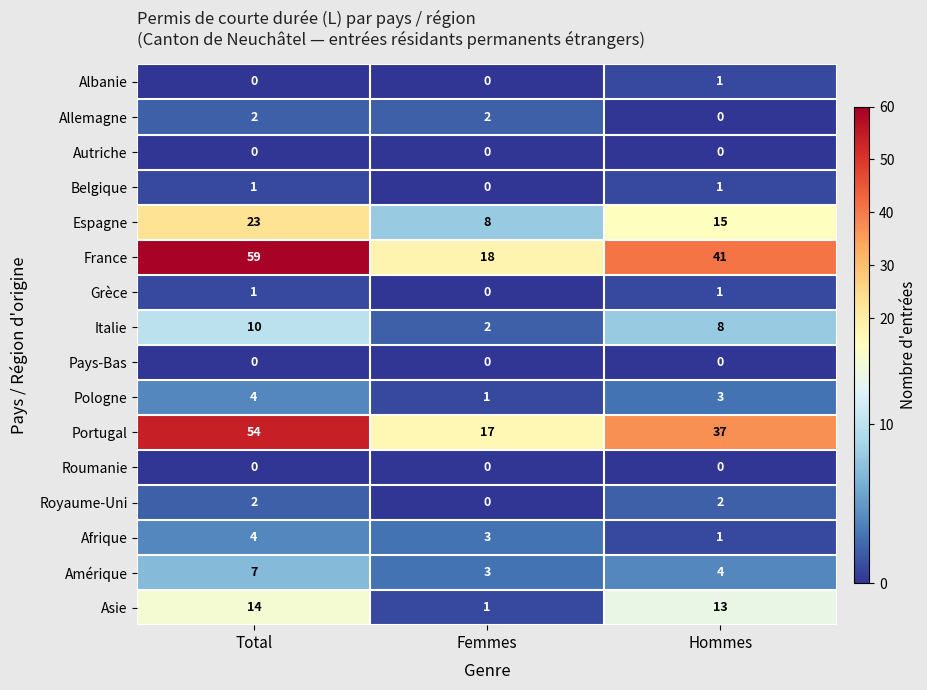

What is the total value across all series at Hommes?

127